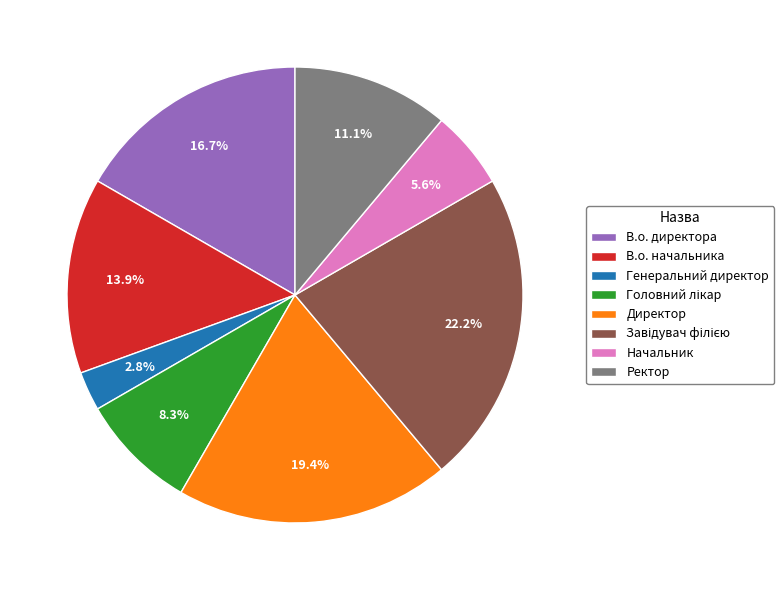

Which category has the smallest portion of the pie?

Генеральний директор